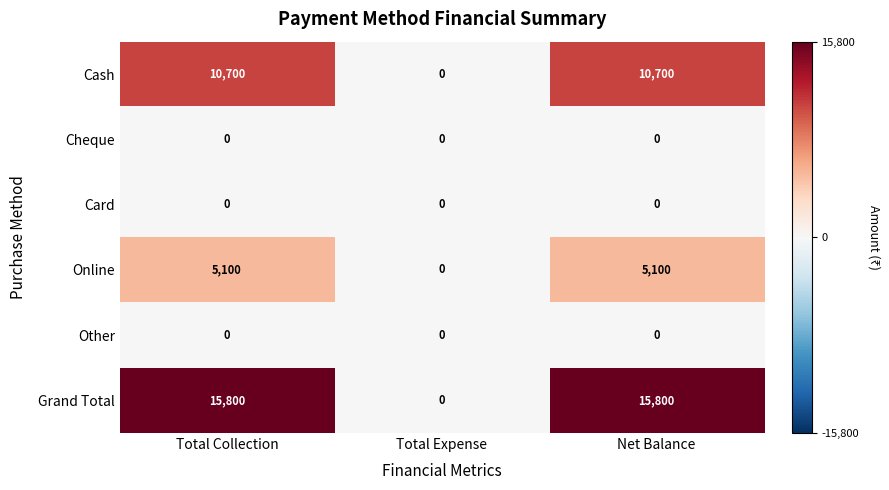

Which series has the widest spread of values?

Grand Total